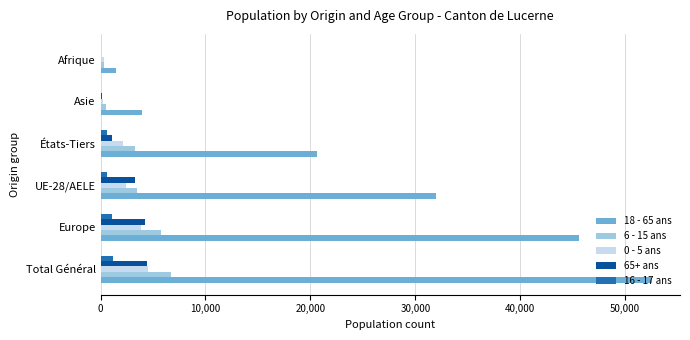

Is it true that 6 - 15 ans equals 3825 at Europe?

False